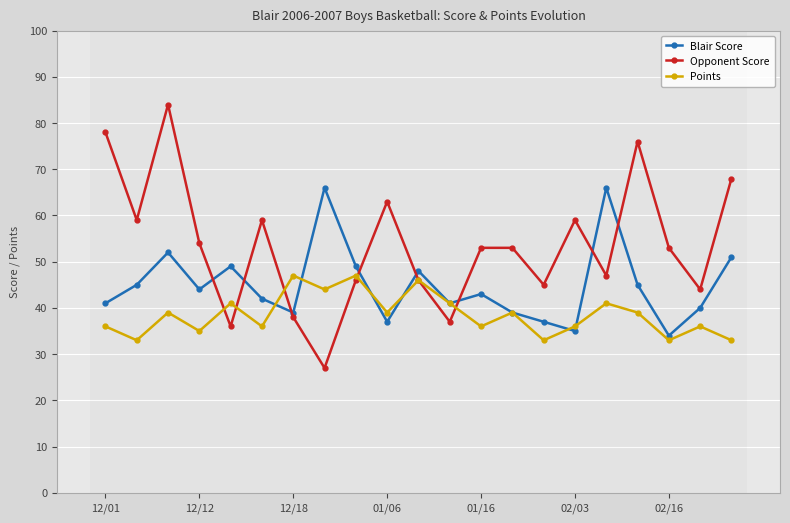

What is the maximum value for Points?

47